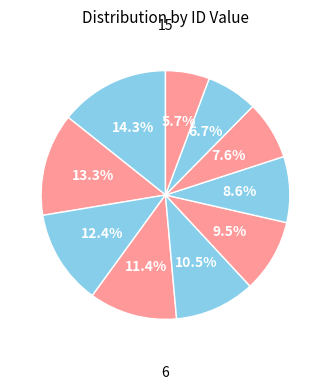

How many segments does this pie chart have?

10